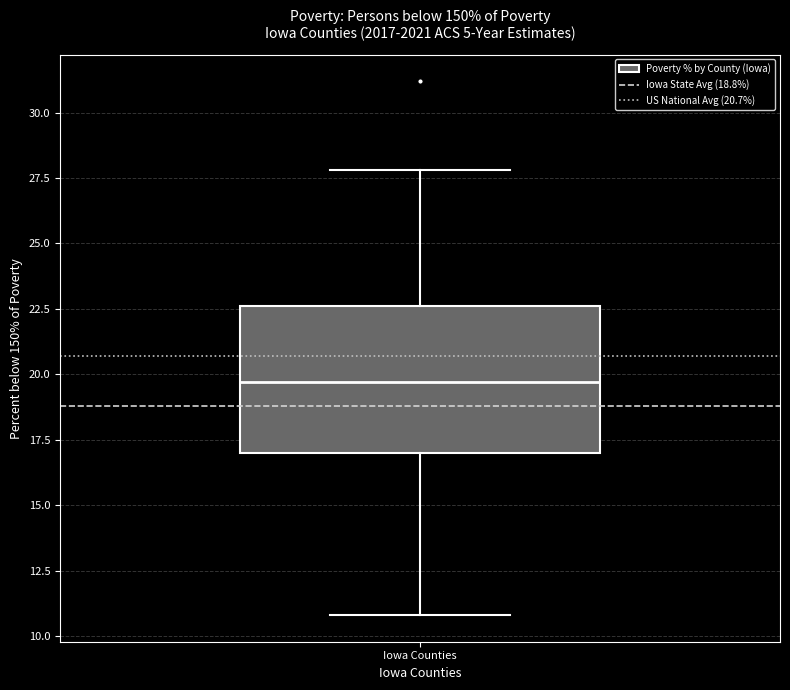

Read this box plot against the y-axis: the position of the median line, the range covered by the box, and the ends of both whiskers. The values are not printed on the chart, so give them approximately, as read against the axis.

median 19.5, box 17.0 to 22.5, whiskers 11.0 to 28.0